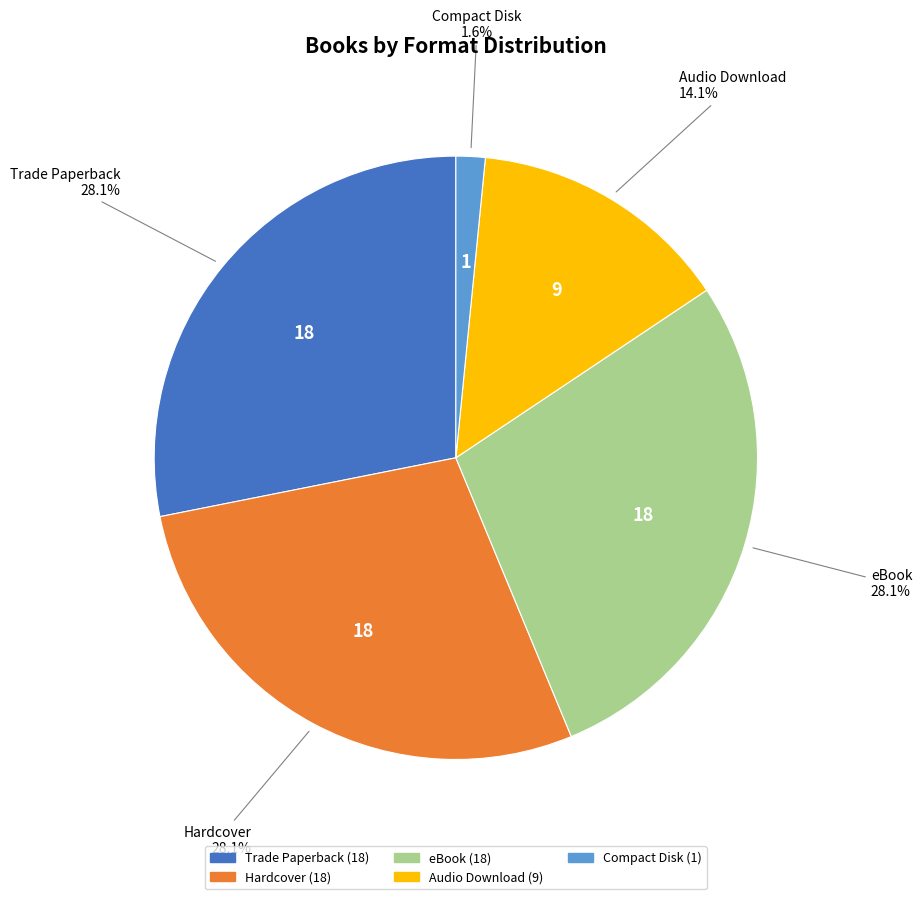

What is the ratio of the value at Compact Disk to the value at Trade Paperback?

0.1